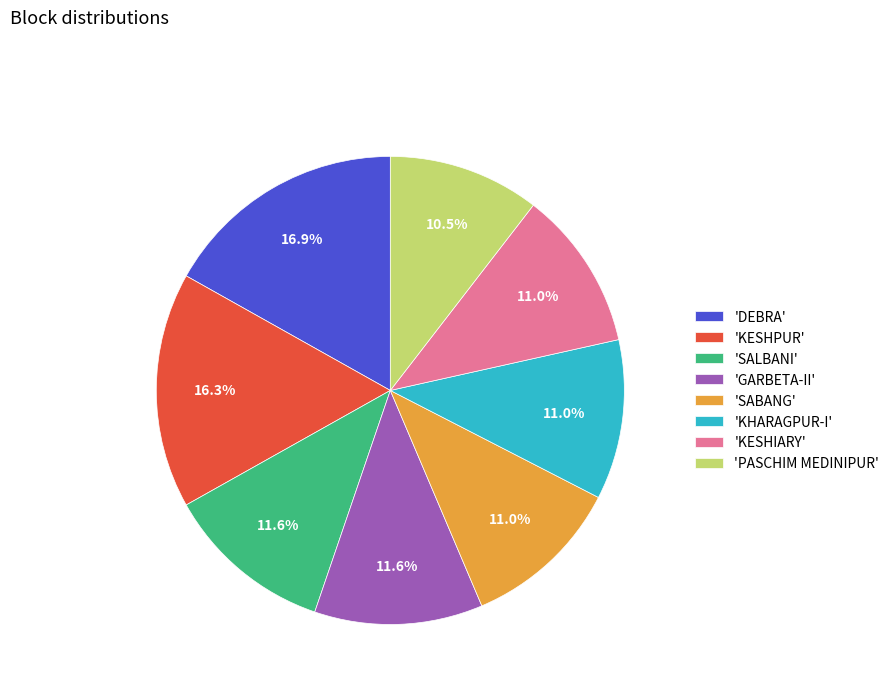

Is there a majority slice in this chart?

No